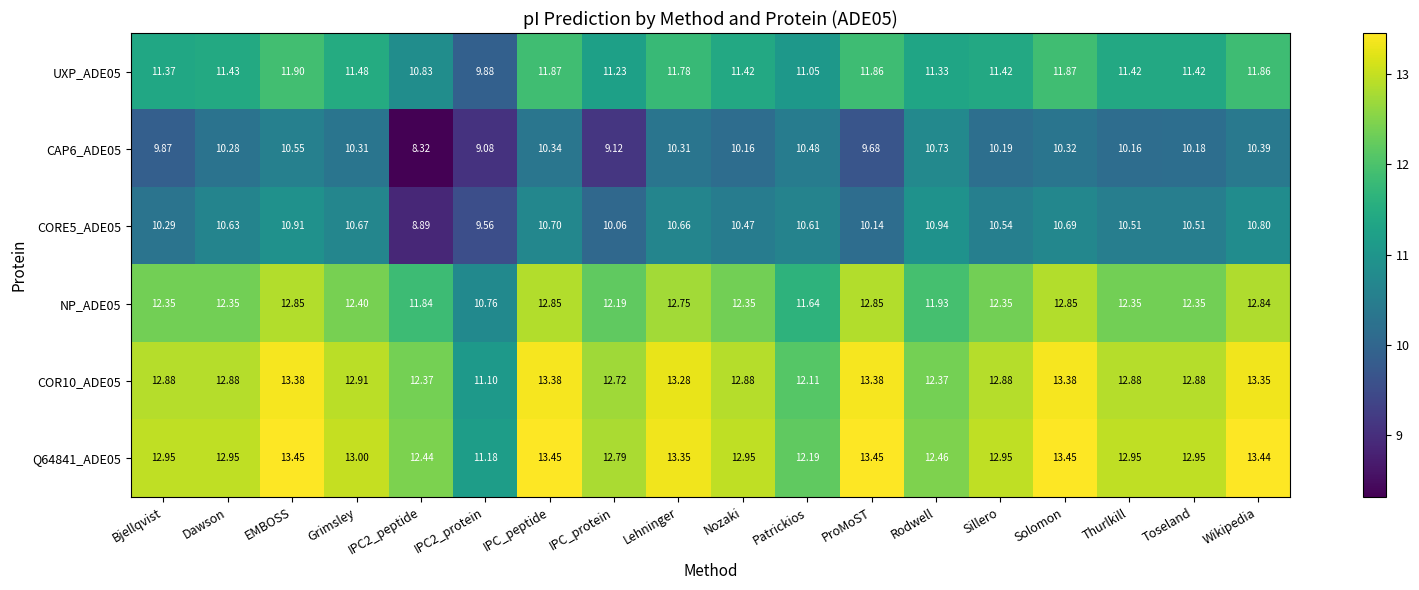

At which label does CORE5_ADE05 reach its peak?

Rodwell